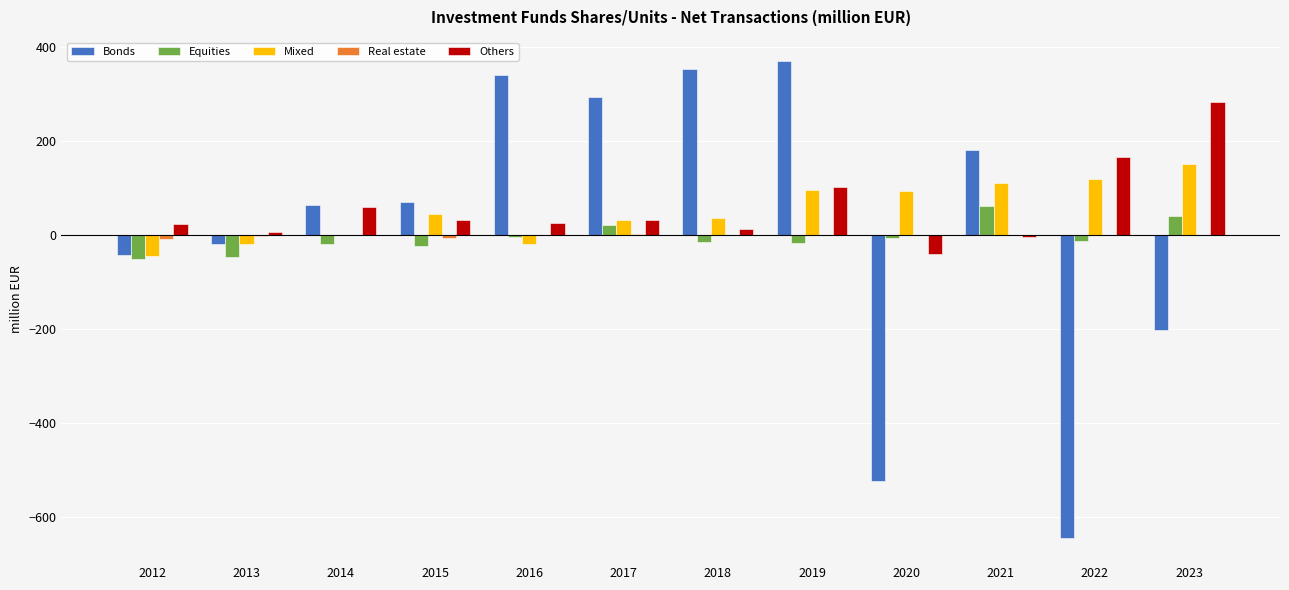

At which category is the sum across all series the highest?

2019